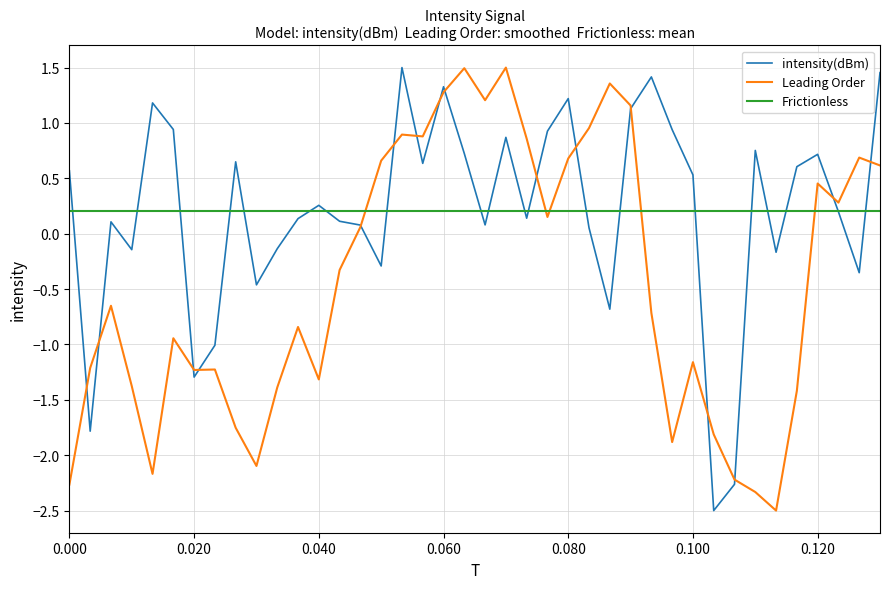

How many times do Frictionless and intensity(dBm) cross each other?

20